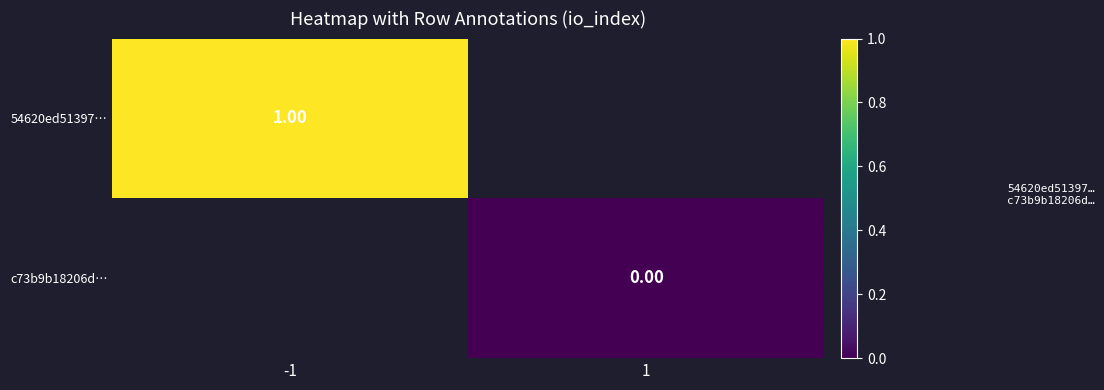

Rank the series at 1 from lowest to highest value.

54620ed51397…, c73b9b18206d…